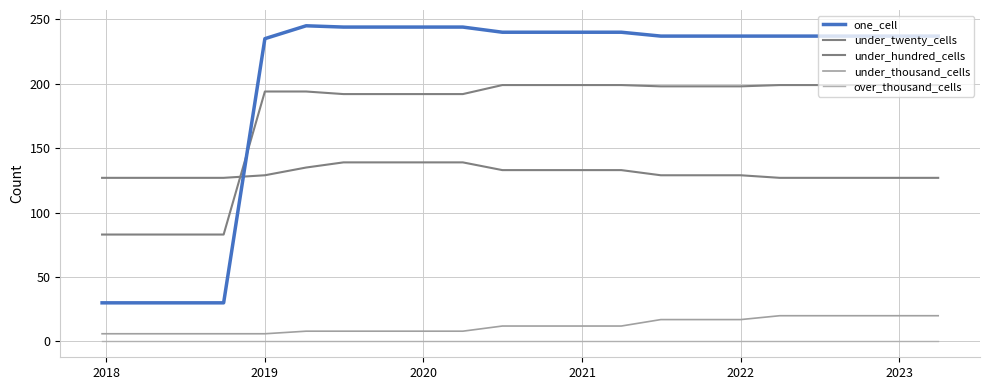

Reading right to left, extract all data points from this chart.

one_cell: 237	237	237	237	237	237	237	237	240	240	240	240	244	244	244	244	245	235	30	30	30	30
under_twenty_cells: 199	199	199	199	199	198	198	198	199	199	199	199	192	192	192	192	194	194	83	83	83	83
under_hundred_cells: 127	127	127	127	127	129	129	129	133	133	133	133	139	139	139	139	135	129	127	127	127	127
under_thousand_cells: 20	20	20	20	20	17	17	17	12	12	12	12	8	8	8	8	8	6	6	6	6	6
over_thousand_cells: 0	0	0	0	0	0	0	0	0	0	0	0	0	0	0	0	0	0	0	0	0	0